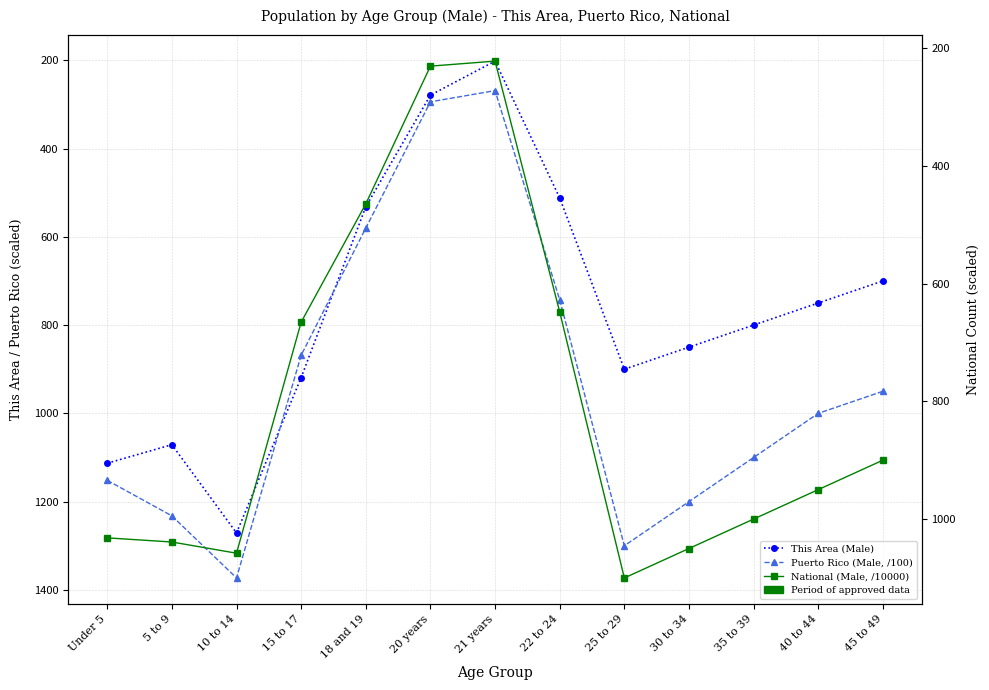

Which series has the largest range (max minus min)?

Puerto Rico (Male, /100)